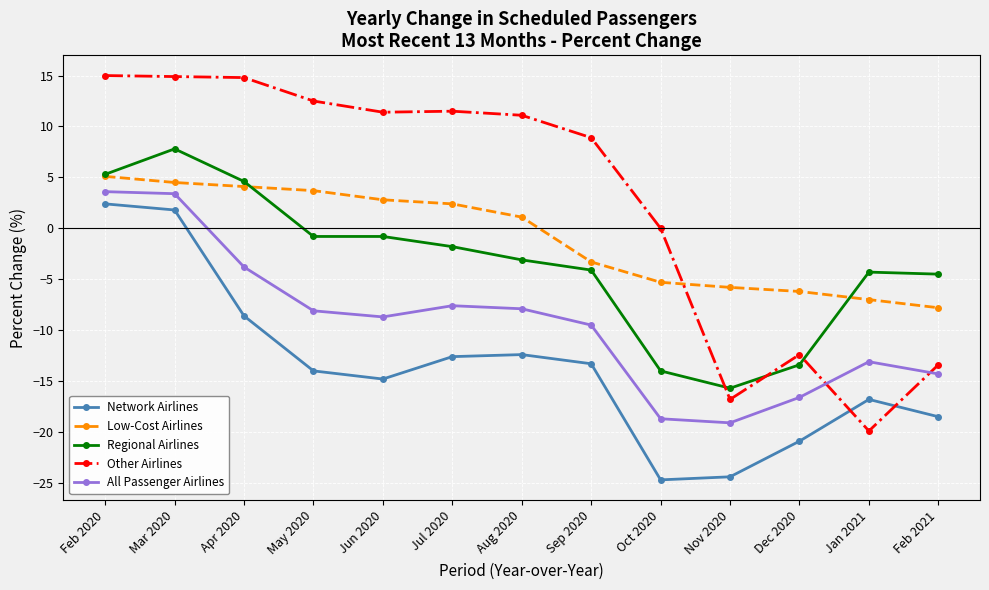

At which label does Low-Cost Airlines reach its minimum?

Feb 2021